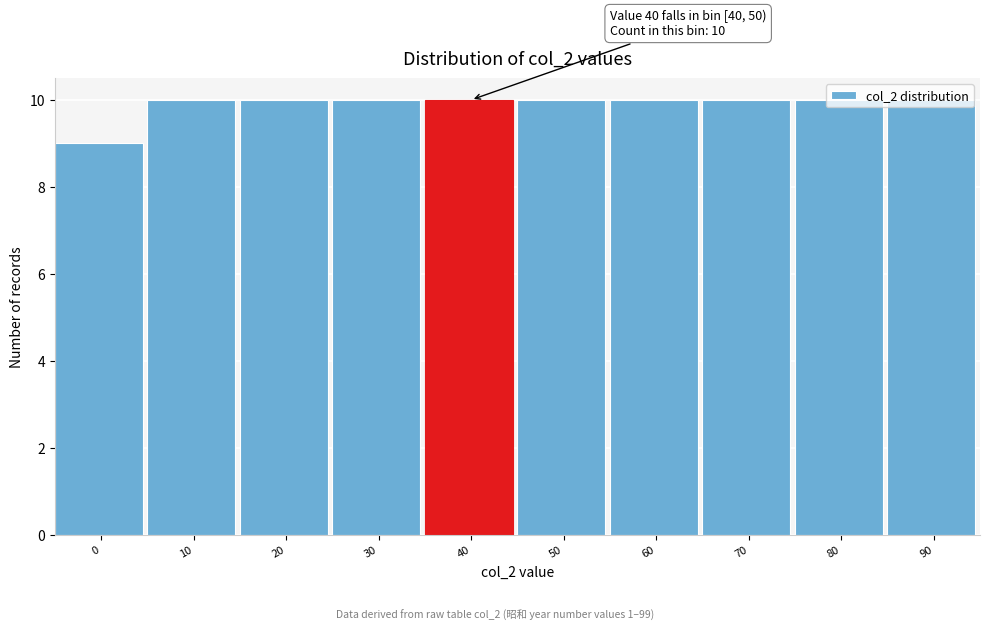

The chart shows a value of 13 at 70. True or false?

False